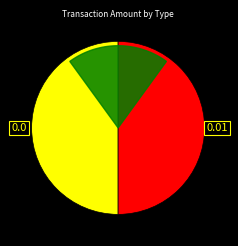

Is it true that Ordinary Payment is 99% of the pie?

False